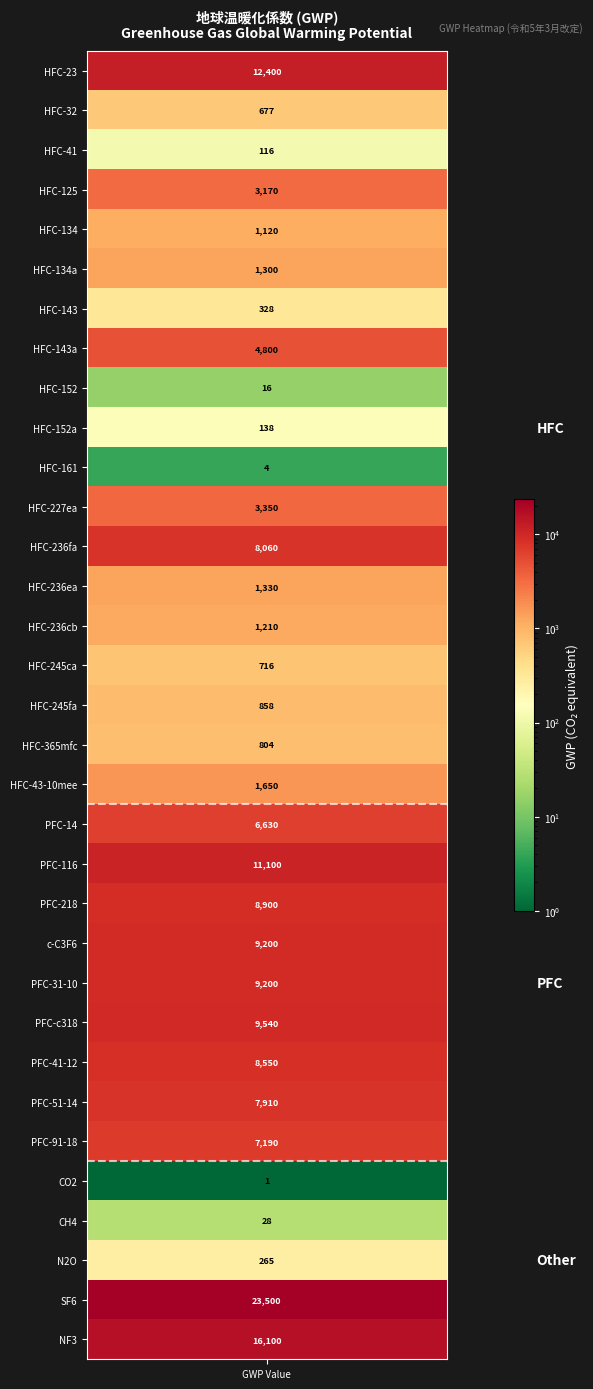

Is it true that the value at HFC-365mfc is 1193?

False